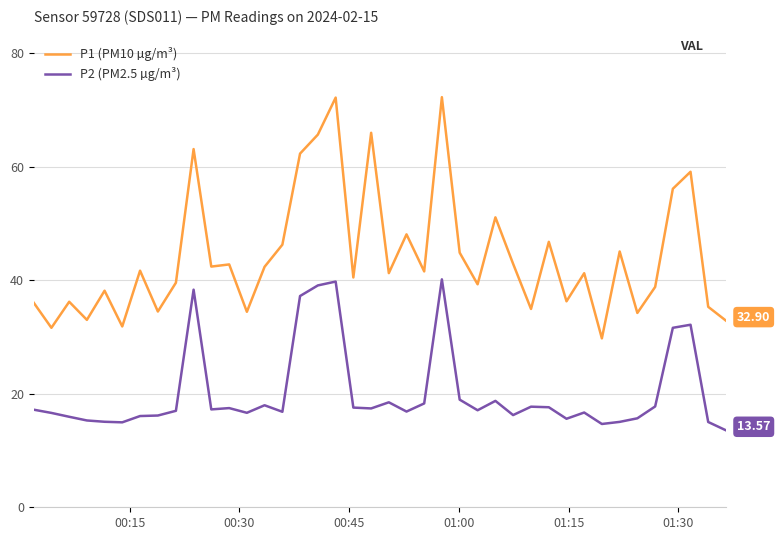

True or false: P2 (PM2.5 µg/m³) and P1 (PM10 µg/m³) cross at least once.

False